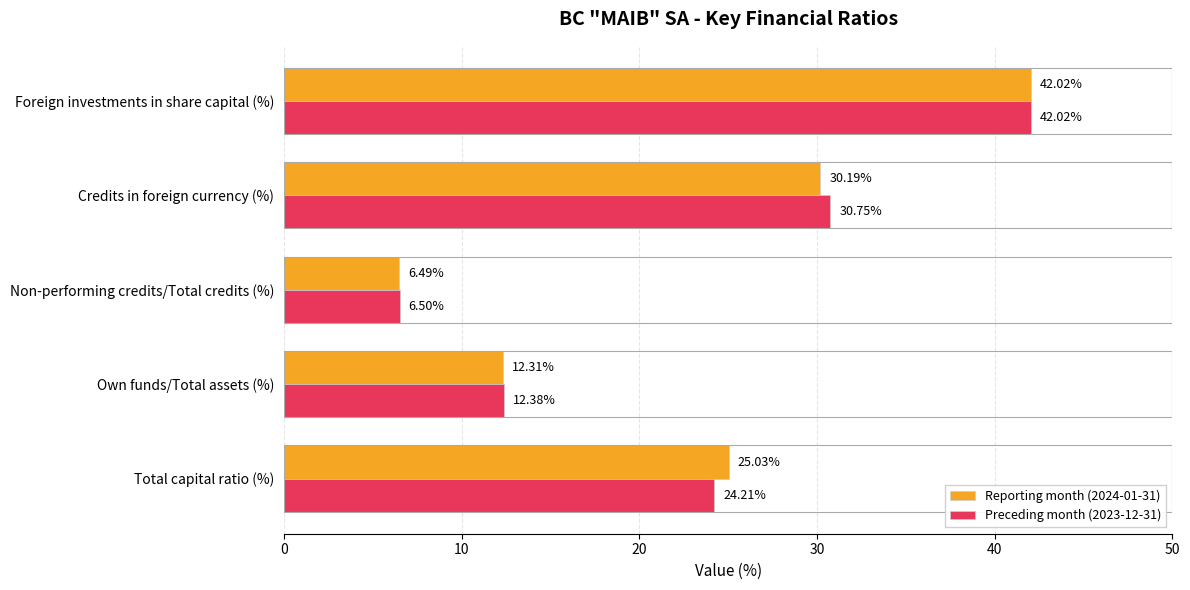

Between Own funds/Total assets (%) and Foreign investments in share capital (%), which series saw the biggest shift?

Reporting month (2024-01-31)